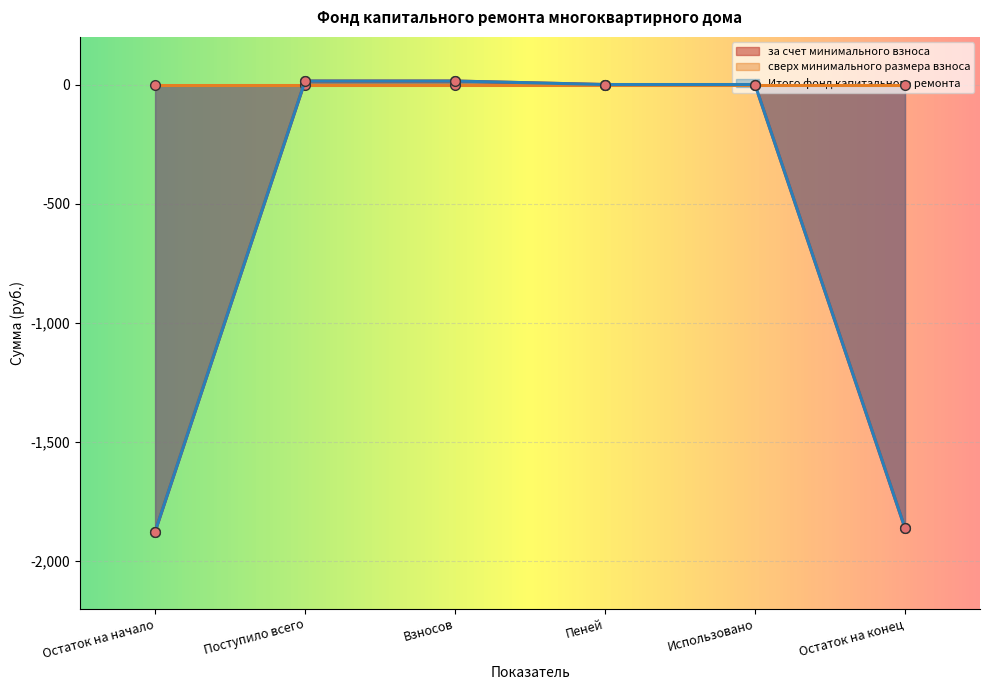

Which category has the lowest value across all series?

Остаток на начало